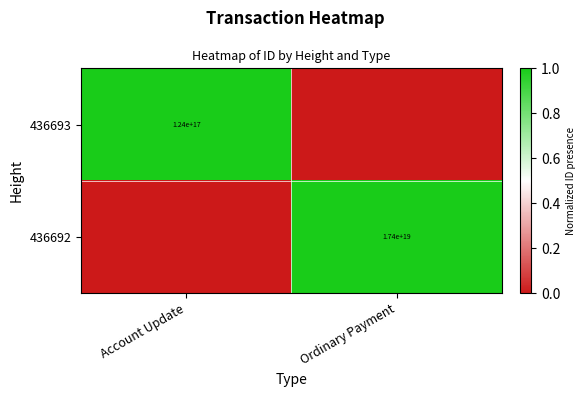

Is it true that 436693 equals 124000000000000000 at Account Update?

True